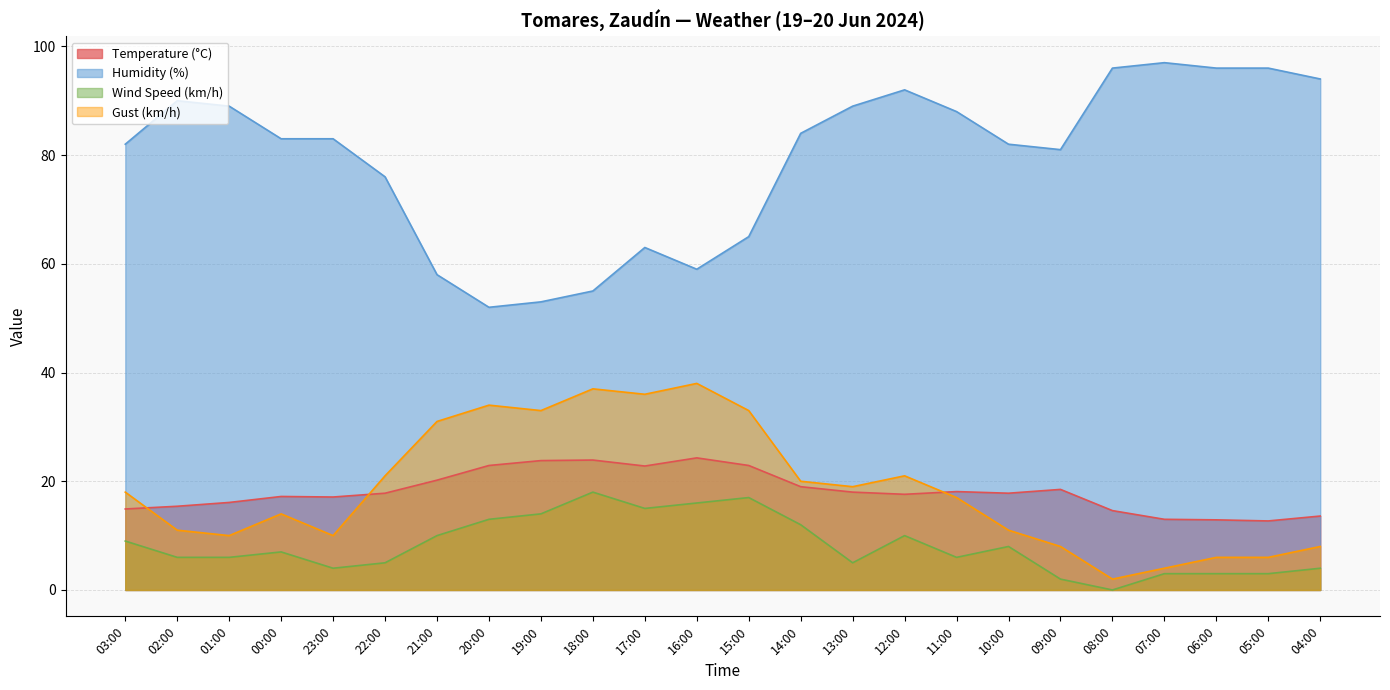

True or false: Gust (km/h) and Wind Speed (km/h) cross at least once.

False